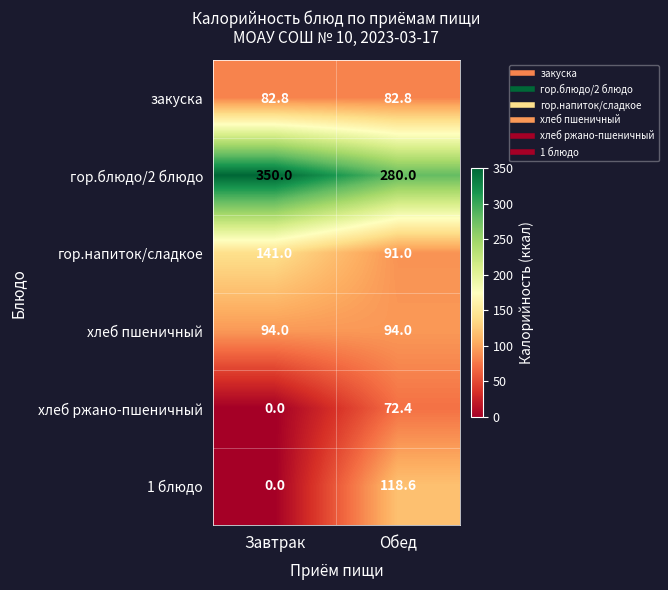

Where is хлеб ржано-пшеничный nearest to the value 36?

Завтрак